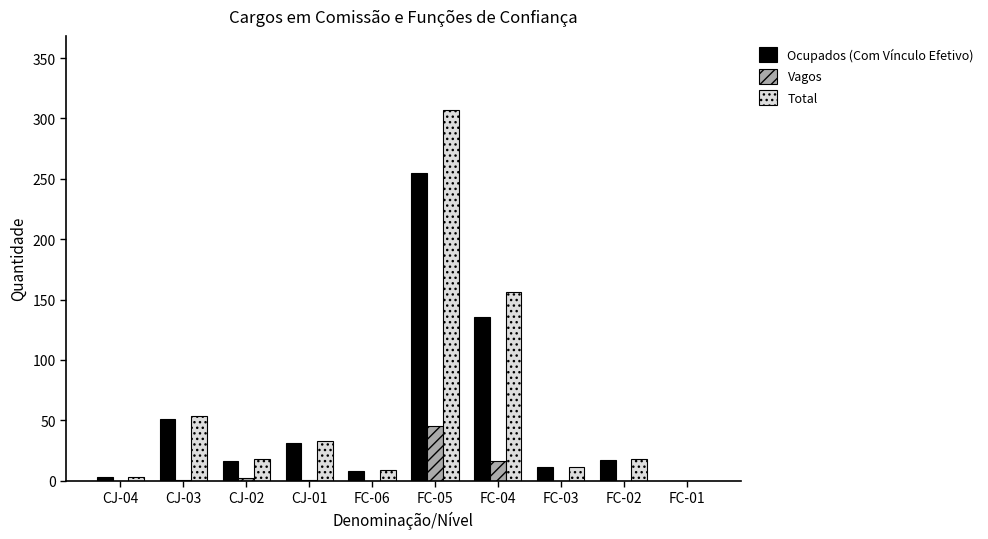

Which series changed the most between CJ-01 and FC-02?

Total